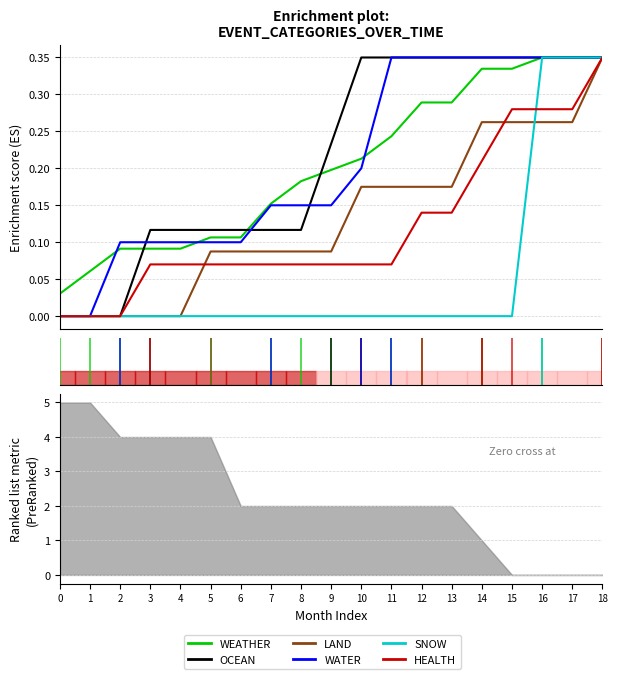

Which has a higher value, 1 or 16?

16